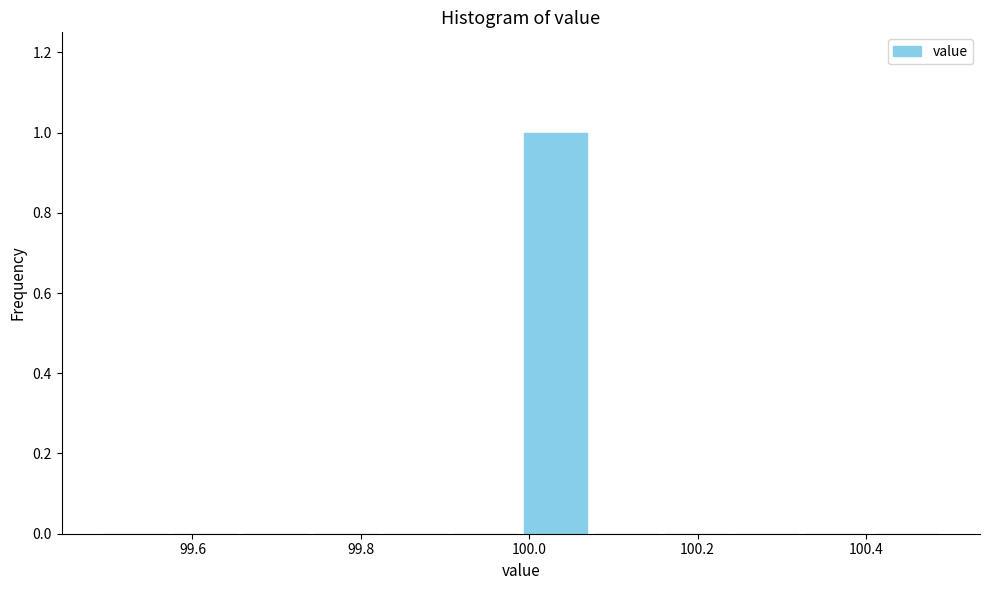

How tall is the bar that spans 100.00 to 100.08 on the x-axis? Neither the bar edges nor the heights are printed on the chart, so give them approximately, as read against the axes.

1